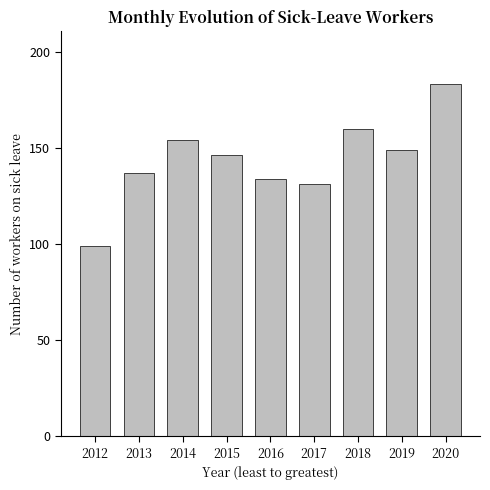

What value does the data have at 2018, to the nearest 5?

160